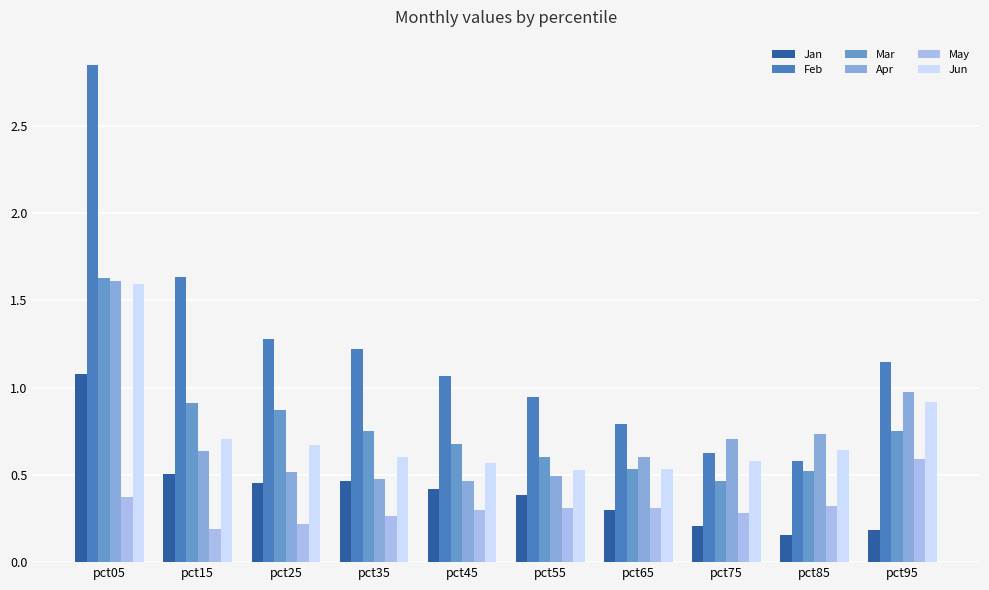

How many bars are there in total?

60